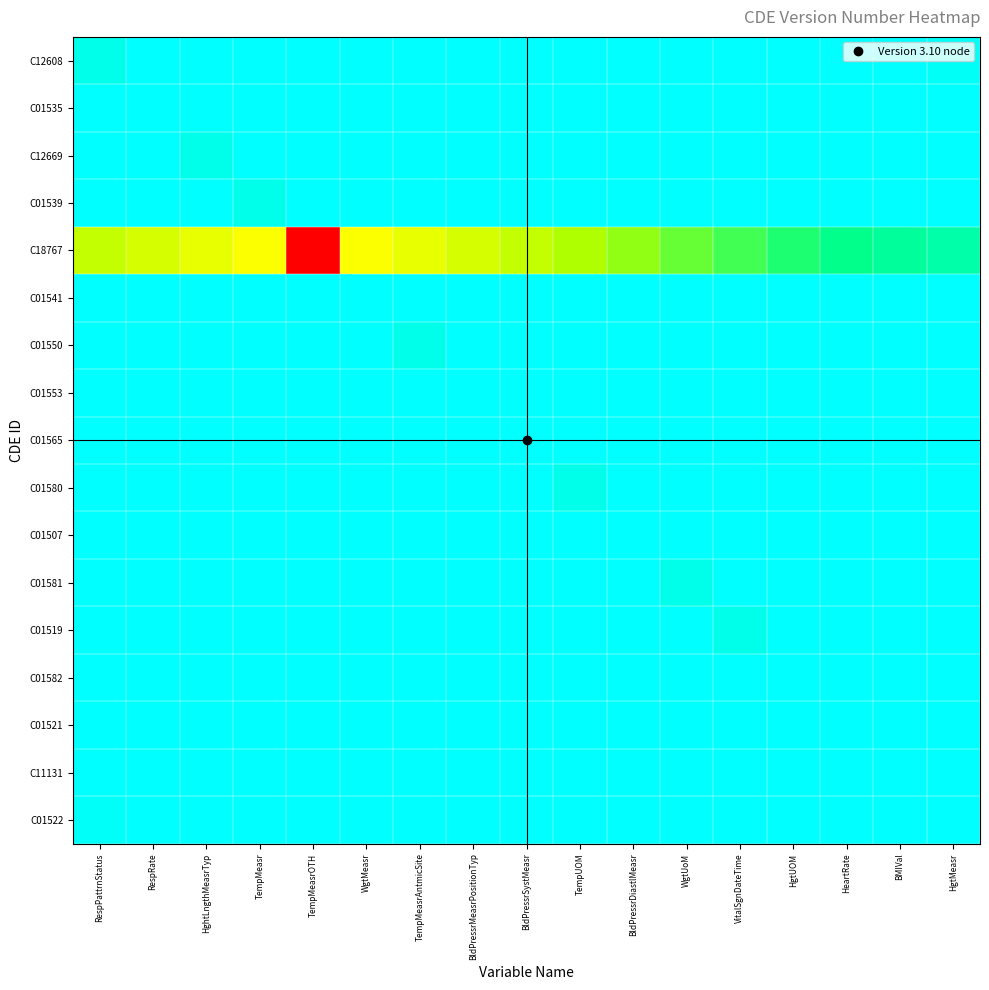

Reading left to right, transcribe all the data shown in this chart.

C12608: RespPattrnStatus=3.0	RespRate=3.9	HghtLngthMeasrTyp=3.9	TempMeasr=3.8	TempMeasrOTH=3.8	WgtMeasr=3.7	TempMeasrAntmicSite=3.6	BldPressrMeasrPositionTyp=3.6	BldPressrSystMeasr=3.5	TempUOM=3.5	BldPressrDiastlMeasr=3.4	WgtUoM=3.4	VitalSgnDateTime=3.3	HgtUOM=3.2	HeartRate=3.2	BMIVal=3.1	HgtMeasr=3.1
C01535: RespPattrnStatus=4.0	RespRate=3.1	HghtLngthMeasrTyp=4.0	TempMeasr=4.0	TempMeasrOTH=3.9	WgtMeasr=3.8	TempMeasrAntmicSite=3.8	BldPressrMeasrPositionTyp=3.7	BldPressrSystMeasr=3.6	TempUOM=3.6	BldPressrDiastlMeasr=3.5	WgtUoM=3.5	VitalSgnDateTime=3.4	HgtUOM=3.3	HeartRate=3.3	BMIVal=3.2	HgtMeasr=3.1
C12669: RespPattrnStatus=3.9	RespRate=3.9	HghtLngthMeasrTyp=3.0	TempMeasr=3.9	TempMeasrOTH=3.9	WgtMeasr=3.8	TempMeasrAntmicSite=3.8	BldPressrMeasrPositionTyp=3.7	BldPressrSystMeasr=3.6	TempUOM=3.6	BldPressrDiastlMeasr=3.5	WgtUoM=3.5	VitalSgnDateTime=3.4	HgtUOM=3.4	HeartRate=3.3	BMIVal=3.2	HgtMeasr=3.2
C01539: RespPattrnStatus=3.8	RespRate=3.9	HghtLngthMeasrTyp=3.9	TempMeasr=3.0	TempMeasrOTH=3.9	WgtMeasr=3.9	TempMeasrAntmicSite=3.8	BldPressrMeasrPositionTyp=3.8	BldPressrSystMeasr=3.7	TempUOM=3.6	BldPressrDiastlMeasr=3.6	WgtUoM=3.5	VitalSgnDateTime=3.5	HgtUOM=3.4	HeartRate=3.4	BMIVal=3.3	HgtMeasr=3.2
C18767: RespPattrnStatus=2.2	RespRate=2.2	HghtLngthMeasrTyp=2.1	TempMeasr=2.1	TempMeasrOTH=1.0	WgtMeasr=2.1	TempMeasrAntmicSite=2.1	BldPressrMeasrPositionTyp=2.2	BldPressrSystMeasr=2.2	TempUOM=2.3	BldPressrDiastlMeasr=2.4	WgtUoM=2.4	VitalSgnDateTime=2.5	HgtUOM=2.5	HeartRate=2.6	BMIVal=2.6	HgtMeasr=2.7
C01541: RespPattrnStatus=3.8	RespRate=3.8	HghtLngthMeasrTyp=3.9	TempMeasr=4.0	TempMeasrOTH=4.0	WgtMeasr=3.1	TempMeasrAntmicSite=4.0	BldPressrMeasrPositionTyp=4.0	BldPressrSystMeasr=3.9	TempUOM=3.8	BldPressrDiastlMeasr=3.8	WgtUoM=3.7	VitalSgnDateTime=3.6	HgtUOM=3.6	HeartRate=3.5	BMIVal=3.5	HgtMeasr=3.4
C01550: RespPattrnStatus=3.6	RespRate=3.7	HghtLngthMeasrTyp=3.8	TempMeasr=3.8	TempMeasrOTH=3.9	WgtMeasr=3.9	TempMeasrAntmicSite=3.0	BldPressrMeasrPositionTyp=3.9	BldPressrSystMeasr=3.9	TempUOM=3.8	BldPressrDiastlMeasr=3.8	WgtUoM=3.7	VitalSgnDateTime=3.6	HgtUOM=3.6	HeartRate=3.5	BMIVal=3.5	HgtMeasr=3.4
C01553: RespPattrnStatus=3.6	RespRate=3.7	HghtLngthMeasrTyp=3.8	TempMeasr=3.8	TempMeasrOTH=3.9	WgtMeasr=4.0	TempMeasrAntmicSite=4.0	BldPressrMeasrPositionTyp=3.1	BldPressrSystMeasr=4.0	TempUOM=4.0	BldPressrDiastlMeasr=3.9	WgtUoM=3.8	VitalSgnDateTime=3.8	HgtUOM=3.7	HeartRate=3.6	BMIVal=3.6	HgtMeasr=3.5
C01565: RespPattrnStatus=3.6	RespRate=3.6	HghtLngthMeasrTyp=3.7	TempMeasr=3.8	TempMeasrOTH=3.8	WgtMeasr=3.9	TempMeasrAntmicSite=4.0	BldPressrMeasrPositionTyp=4.0	BldPressrSystMeasr=3.1	TempUOM=4.0	BldPressrDiastlMeasr=4.0	WgtUoM=3.9	VitalSgnDateTime=3.8	HgtUOM=3.8	HeartRate=3.7	BMIVal=3.6	HgtMeasr=3.6
C01580: RespPattrnStatus=3.5	RespRate=3.5	HghtLngthMeasrTyp=3.6	TempMeasr=3.6	TempMeasrOTH=3.7	WgtMeasr=3.8	TempMeasrAntmicSite=3.8	BldPressrMeasrPositionTyp=3.9	BldPressrSystMeasr=3.9	TempUOM=3.0	BldPressrDiastlMeasr=3.9	WgtUoM=3.9	VitalSgnDateTime=3.8	HgtUOM=3.8	HeartRate=3.7	BMIVal=3.6	HgtMeasr=3.6
C01507: RespPattrnStatus=3.5	RespRate=3.5	HghtLngthMeasrTyp=3.6	TempMeasr=3.6	TempMeasrOTH=3.7	WgtMeasr=3.8	TempMeasrAntmicSite=3.8	BldPressrMeasrPositionTyp=3.9	BldPressrSystMeasr=4.0	TempUOM=4.0	BldPressrDiastlMeasr=3.1	WgtUoM=4.0	VitalSgnDateTime=4.0	HgtUOM=3.9	HeartRate=3.8	BMIVal=3.8	HgtMeasr=3.7
C01581: RespPattrnStatus=3.4	RespRate=3.4	HghtLngthMeasrTyp=3.5	TempMeasr=3.5	TempMeasrOTH=3.6	WgtMeasr=3.6	TempMeasrAntmicSite=3.7	BldPressrMeasrPositionTyp=3.8	BldPressrSystMeasr=3.8	TempUOM=3.9	BldPressrDiastlMeasr=3.9	WgtUoM=3.0	VitalSgnDateTime=3.9	HgtUOM=3.9	HeartRate=3.8	BMIVal=3.8	HgtMeasr=3.7
C01519: RespPattrnStatus=3.3	RespRate=3.4	HghtLngthMeasrTyp=3.4	TempMeasr=3.5	TempMeasrOTH=3.5	WgtMeasr=3.6	TempMeasrAntmicSite=3.6	BldPressrMeasrPositionTyp=3.7	BldPressrSystMeasr=3.8	TempUOM=3.8	BldPressrDiastlMeasr=3.9	WgtUoM=3.9	VitalSgnDateTime=3.0	HgtUOM=3.9	HeartRate=3.9	BMIVal=3.8	HgtMeasr=3.8
C01582: RespPattrnStatus=3.3	RespRate=3.3	HghtLngthMeasrTyp=3.4	TempMeasr=3.5	TempMeasrOTH=3.5	WgtMeasr=3.6	TempMeasrAntmicSite=3.6	BldPressrMeasrPositionTyp=3.7	BldPressrSystMeasr=3.8	TempUOM=3.8	BldPressrDiastlMeasr=3.9	WgtUoM=4.0	VitalSgnDateTime=4.0	HgtUOM=3.1	HeartRate=4.0	BMIVal=4.0	HgtMeasr=3.9
C01521: RespPattrnStatus=3.2	RespRate=3.3	HghtLngthMeasrTyp=3.3	TempMeasr=3.4	TempMeasrOTH=3.5	WgtMeasr=3.5	TempMeasrAntmicSite=3.6	BldPressrMeasrPositionTyp=3.6	BldPressrSystMeasr=3.7	TempUOM=3.8	BldPressrDiastlMeasr=3.8	WgtUoM=3.9	VitalSgnDateTime=4.0	HgtUOM=4.0	HeartRate=3.1	BMIVal=4.0	HgtMeasr=4.0
C11131: RespPattrnStatus=3.1	RespRate=3.2	HghtLngthMeasrTyp=3.3	TempMeasr=3.3	TempMeasrOTH=3.4	WgtMeasr=3.5	TempMeasrAntmicSite=3.5	BldPressrMeasrPositionTyp=3.6	BldPressrSystMeasr=3.6	TempUOM=3.7	BldPressrDiastlMeasr=3.8	WgtUoM=3.8	VitalSgnDateTime=3.9	HgtUOM=4.0	HeartRate=4.0	BMIVal=3.1	HgtMeasr=4.0
C01522: RespPattrnStatus=3.1	RespRate=3.1	HghtLngthMeasrTyp=3.2	TempMeasr=3.3	TempMeasrOTH=3.3	WgtMeasr=3.4	TempMeasrAntmicSite=3.5	BldPressrMeasrPositionTyp=3.5	BldPressrSystMeasr=3.6	TempUOM=3.6	BldPressrDiastlMeasr=3.7	WgtUoM=3.8	VitalSgnDateTime=3.8	HgtUOM=3.9	HeartRate=4.0	BMIVal=4.0	HgtMeasr=3.1